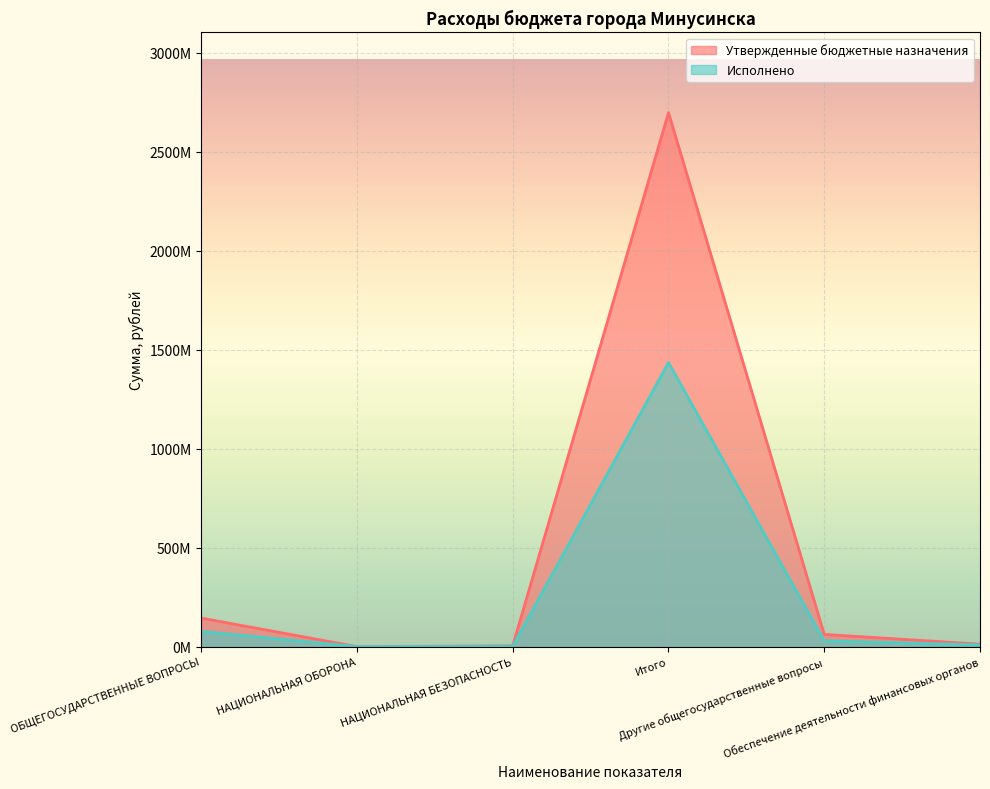

What is the label of the 6th point from the right?

ОБЩЕГОСУДАРСТВЕННЫЕ ВОПРОСЫ